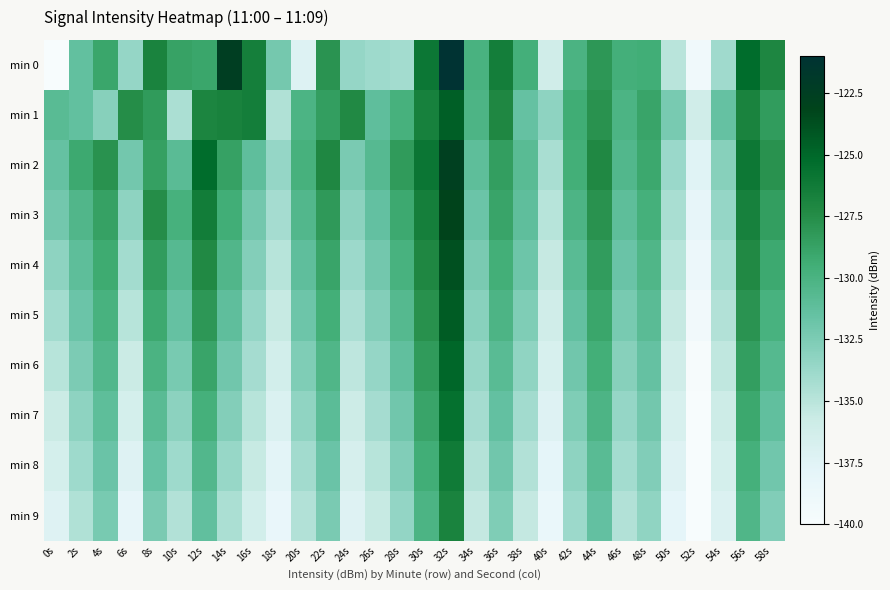

How many categories are shown in the chart?

30